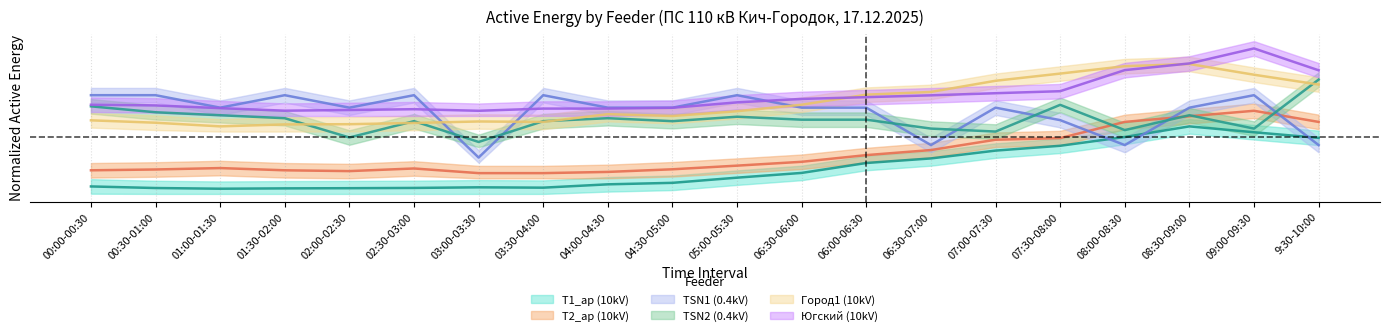

True or false: T1_ap (10kV) has a value of 0.2 at 06:00-06:30.

True